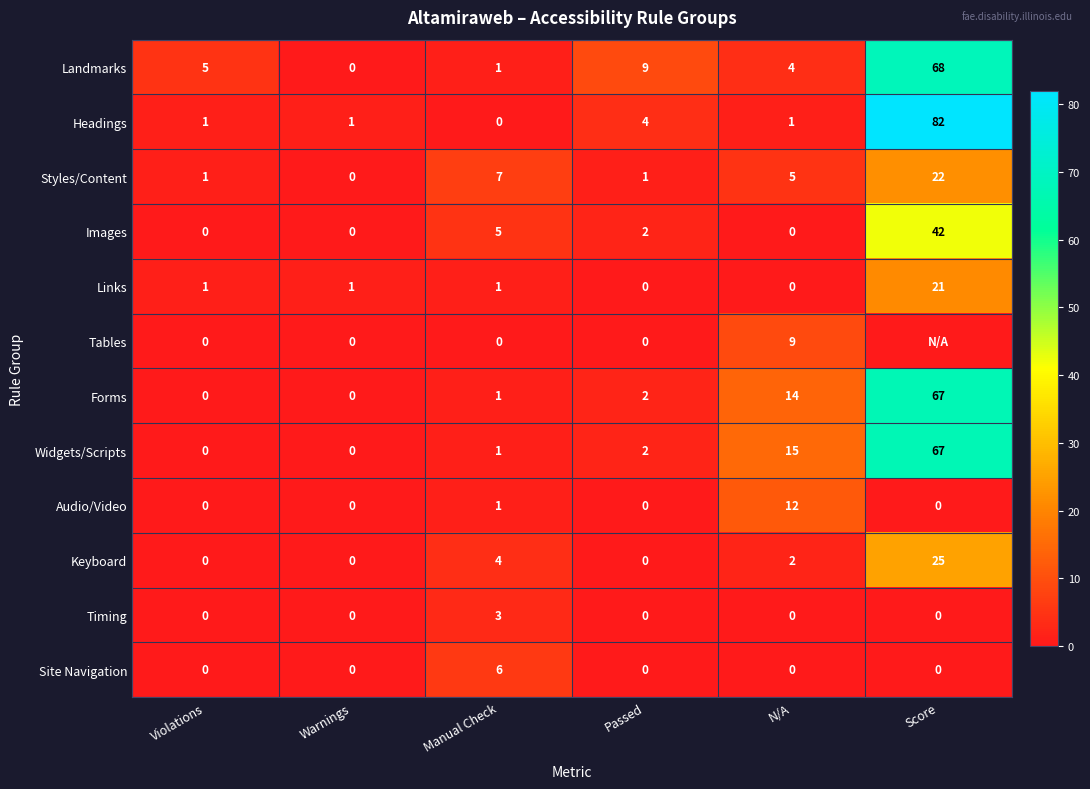

True or false: Landmarks has a value of 1 at N/A.

False